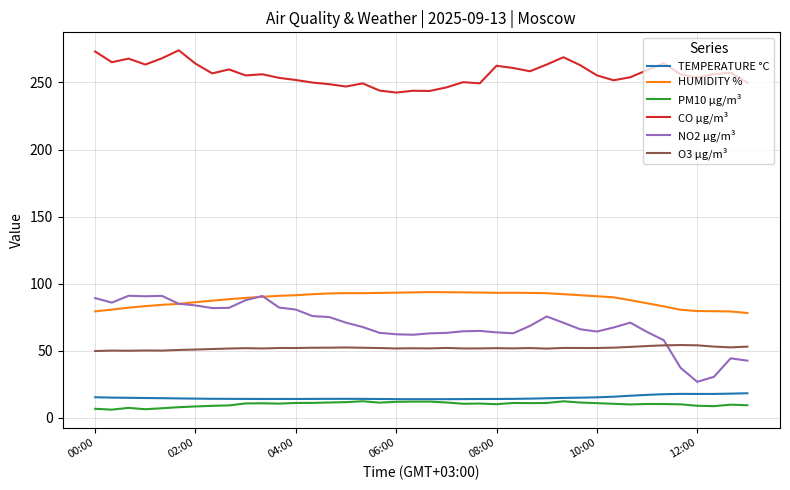

What are all the series names shown in the legend?

TEMPERATURE °C, HUMIDITY %, PM10 µg/m³, CO µg/m³, NO2 µg/m³, O3 µg/m³